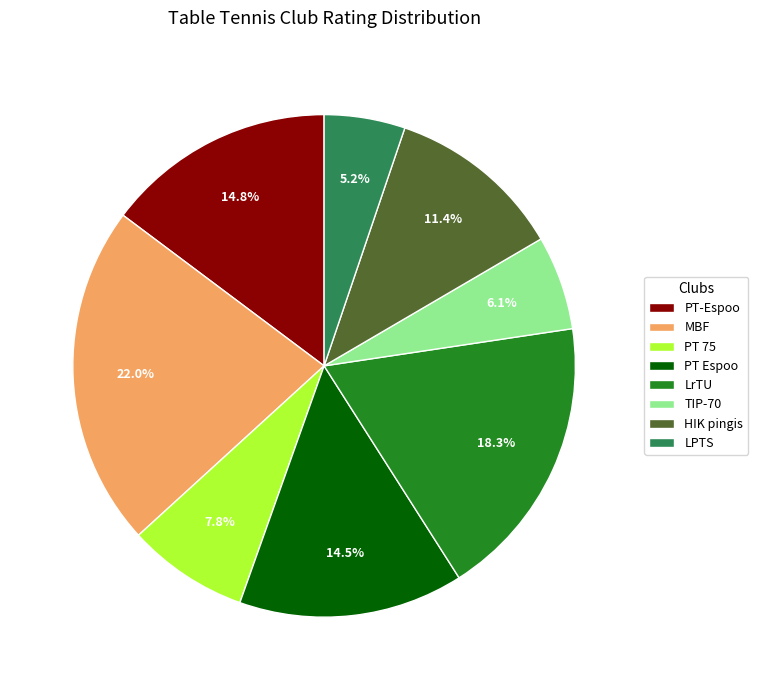

To the nearest percent, what is the difference between the largest and smallest slice percentages?

17%